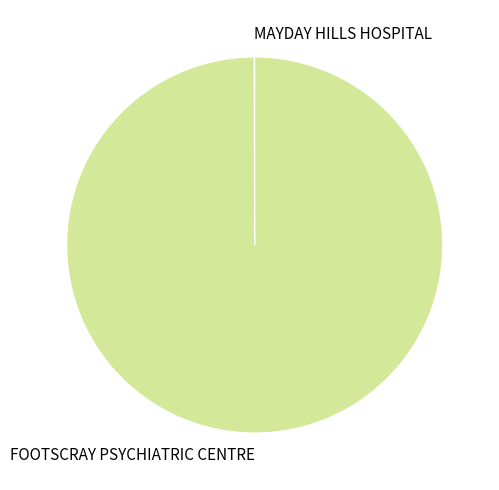

Is it true that FOOTSCRAY PSYCHIATRIC CENTRE is 100% of the pie?

True